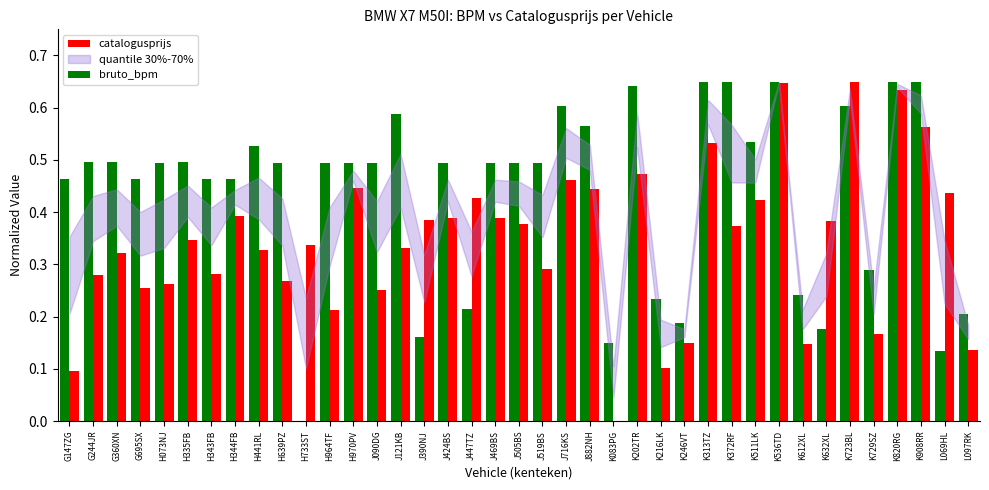

What is the sum of all bruto_bpm values?

17.1